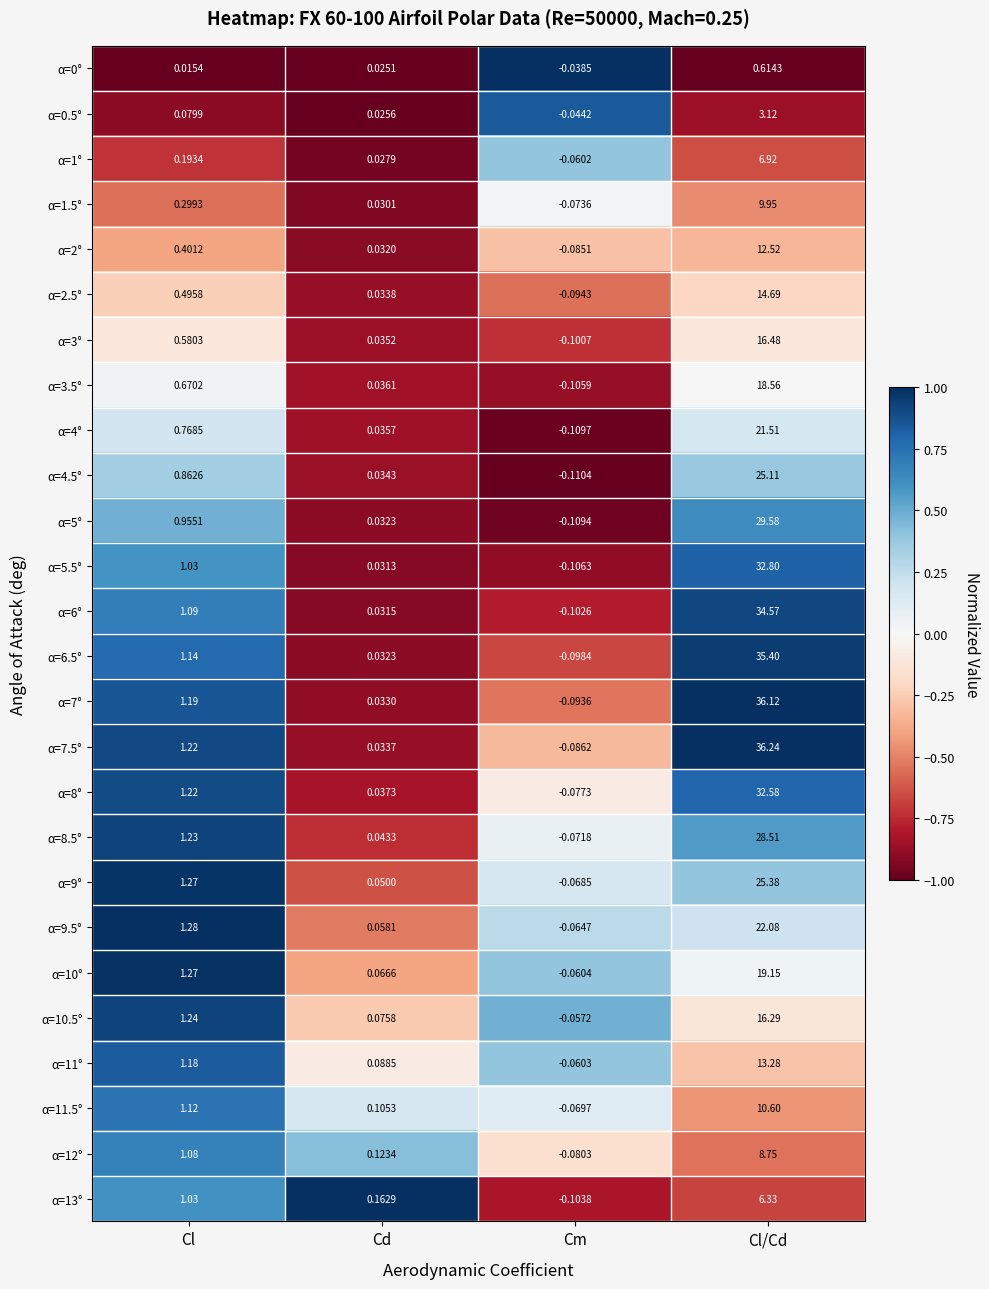

At how many categories does at least one series exceed 0?

3